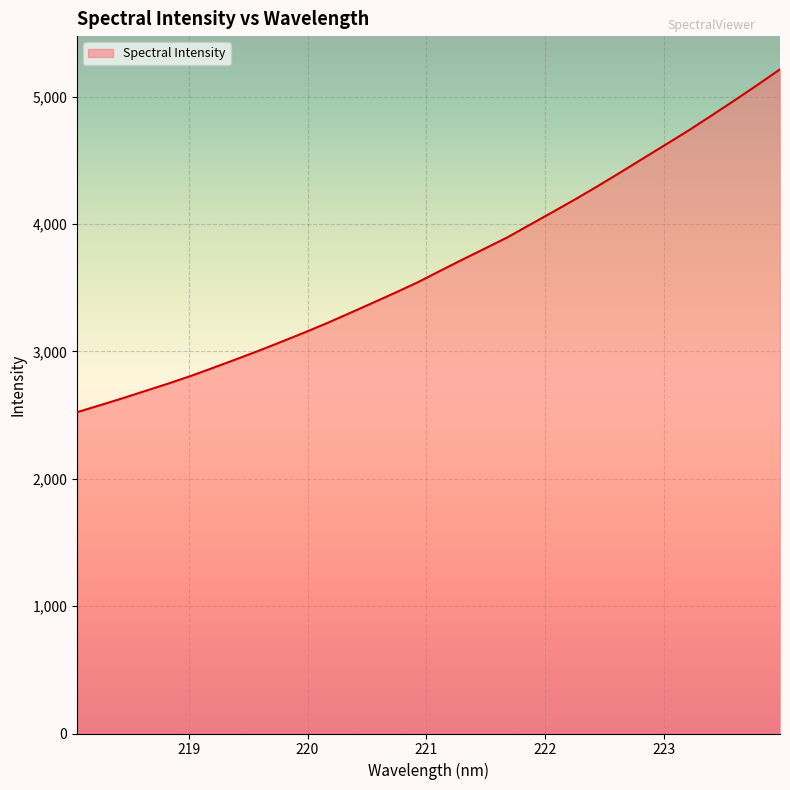

How many series are shown in this chart?

1